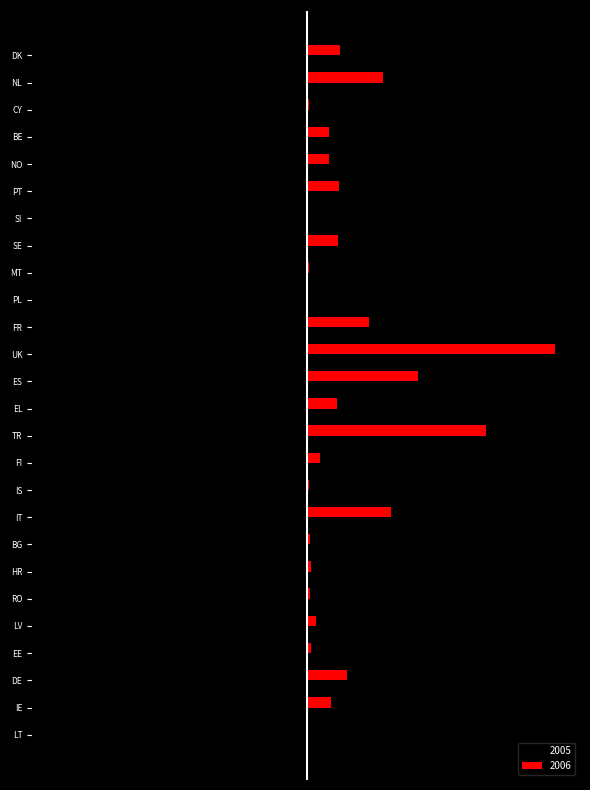

What is the average value of the 2006 series?

242.7